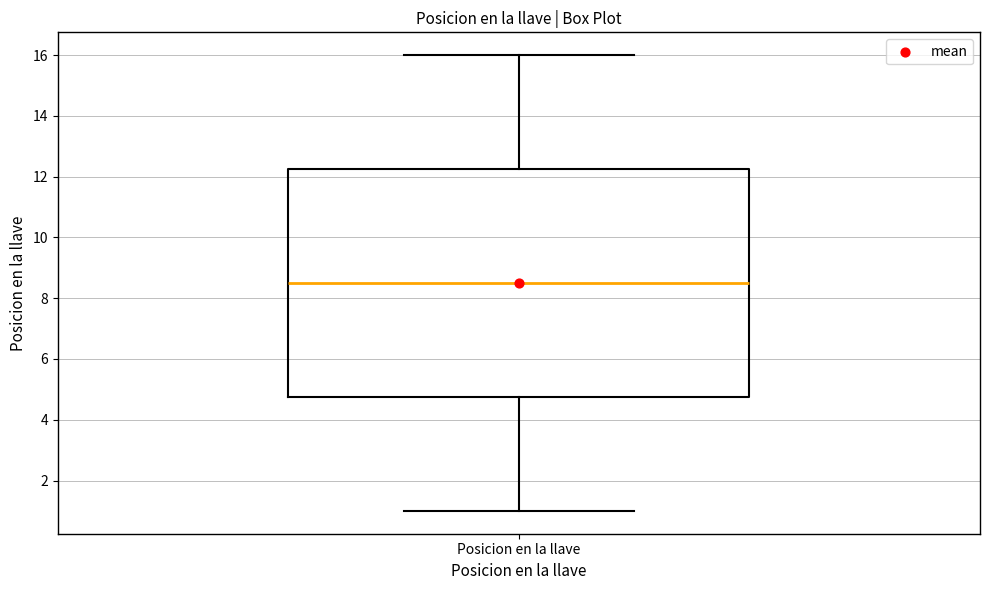

Read this box plot against the y-axis: the position of the median line, the range covered by the box, and the ends of both whiskers. The values are not printed on the chart, so give them approximately, as read against the axis.

median 8.6, box 4.8 to 12.2, whiskers 1.0 to 16.0